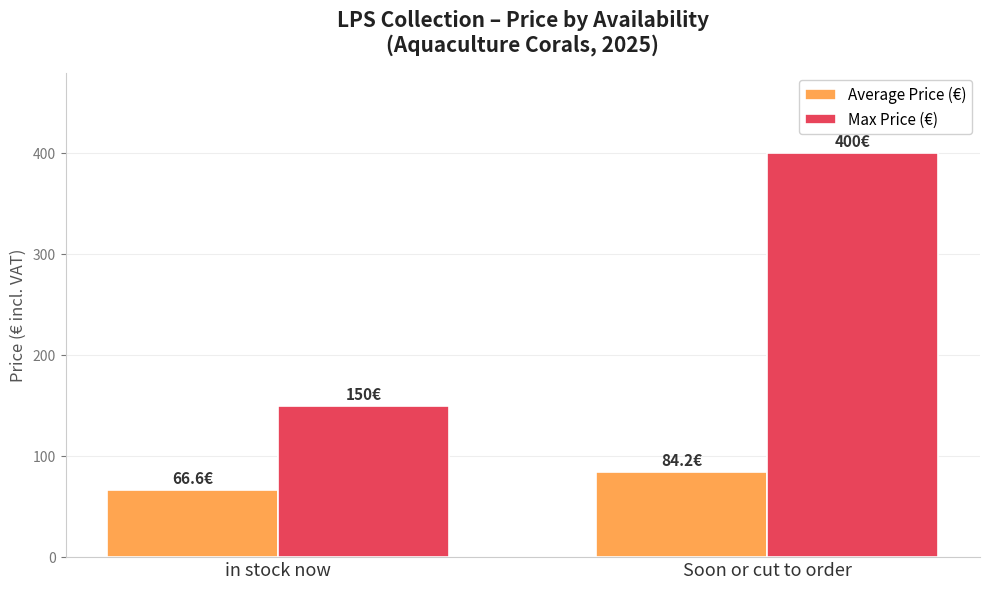

Which category has the lowest value across all series?

in stock now